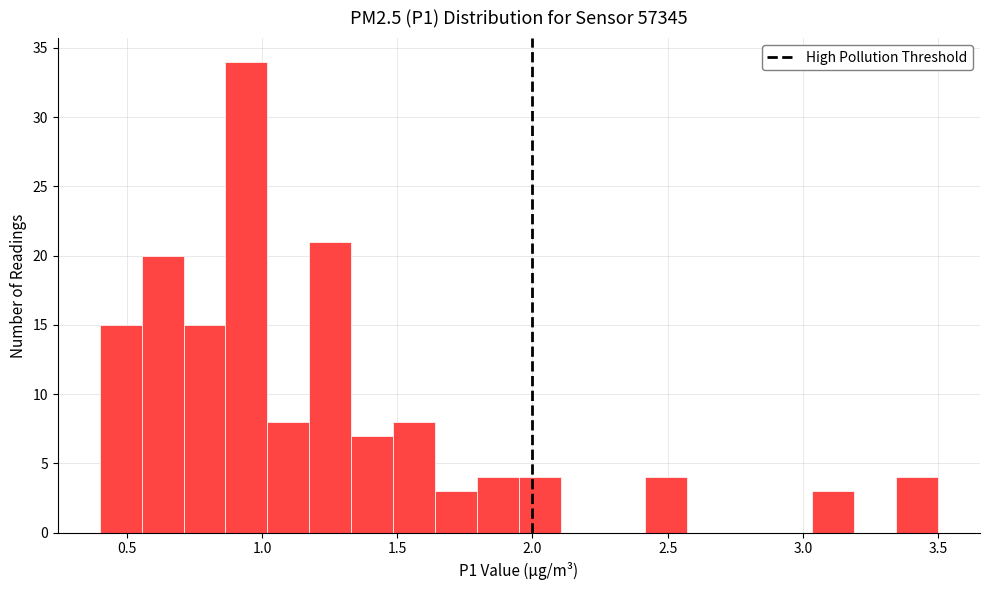

Read against the x-axis, roughly where is the centre of the tallest bar?

0.95